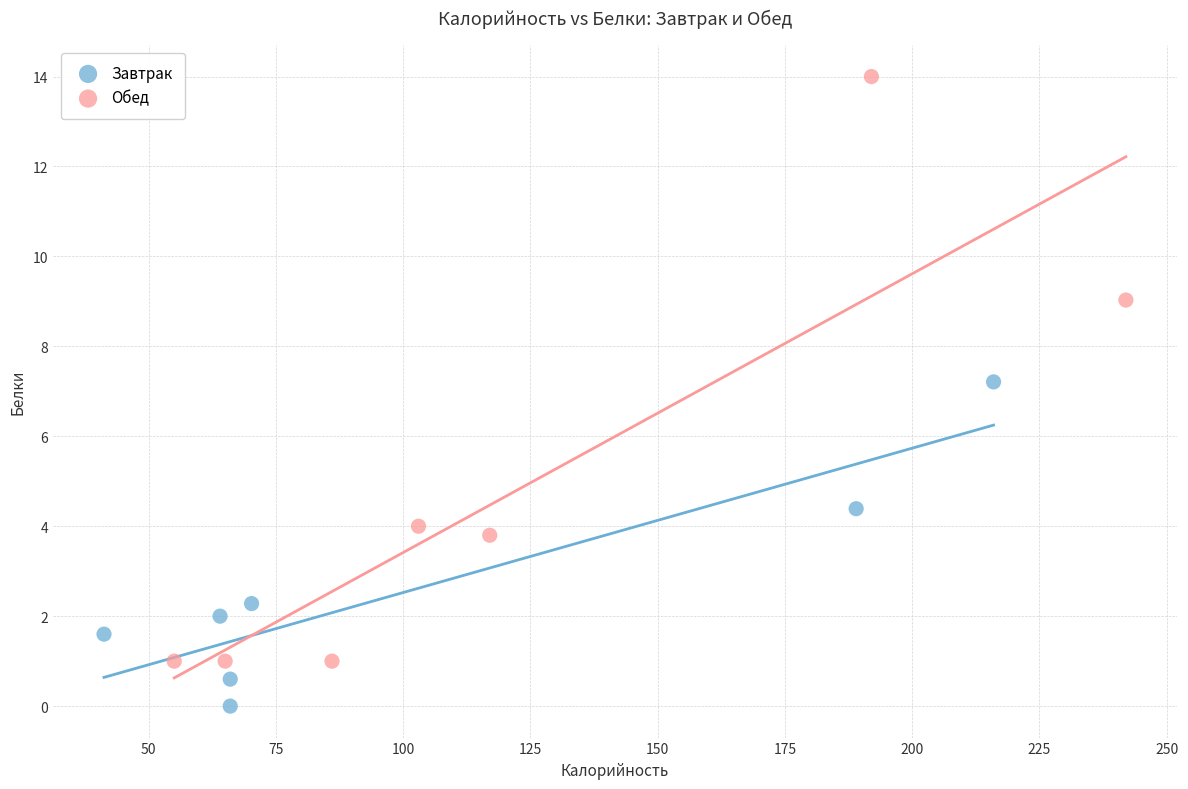

Which series reaches the maximum Y coordinate?

Обед